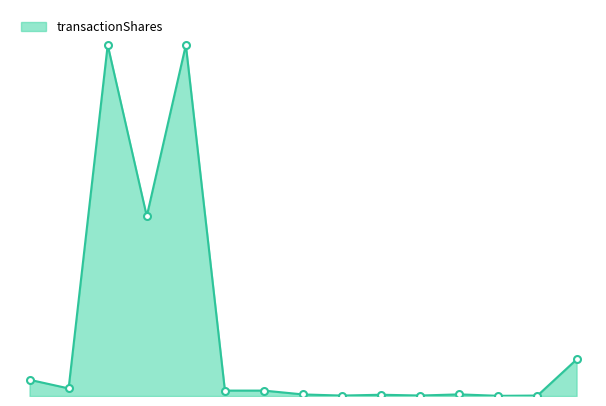

Is this an area chart (filled region under the line)?

Yes